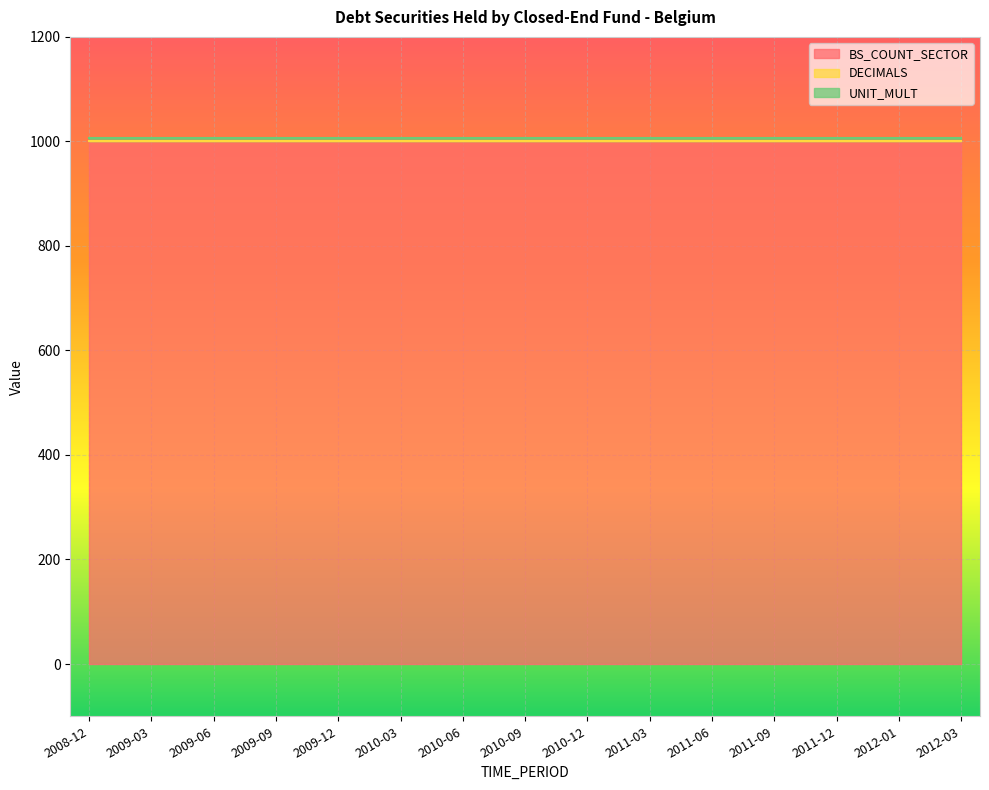

Which series changed the most between 2009-03 and 2011-12?

BS_COUNT_SECTOR